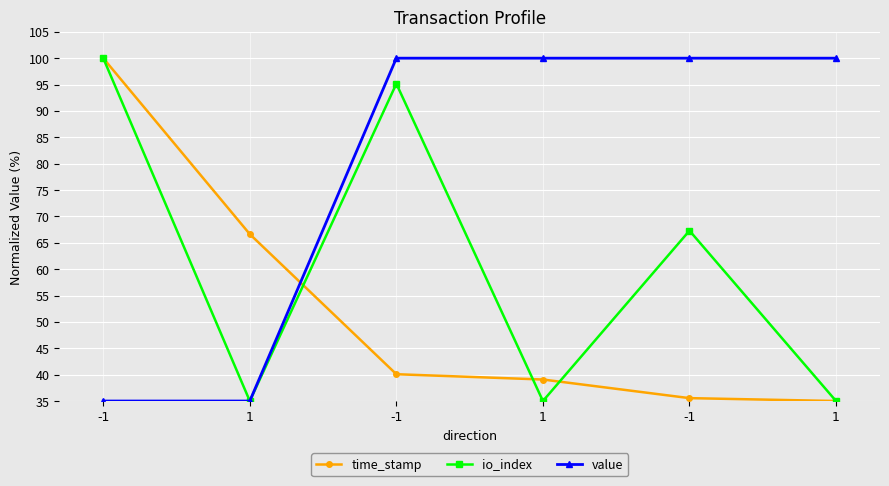

The value series shows 142.7 at -1. True or false?

False